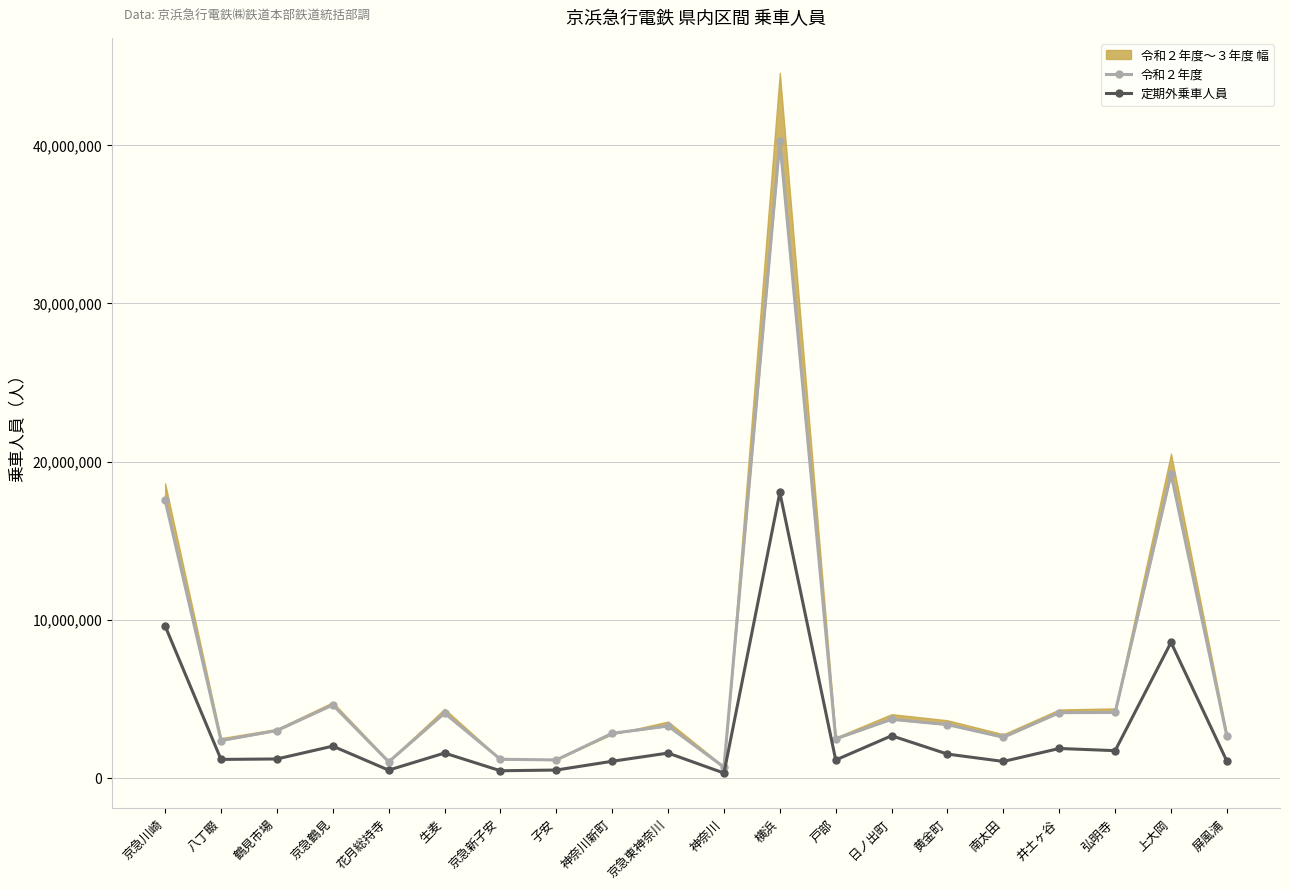

True or false: 定期外乗車人員 and 令和２年度 cross at least once.

False